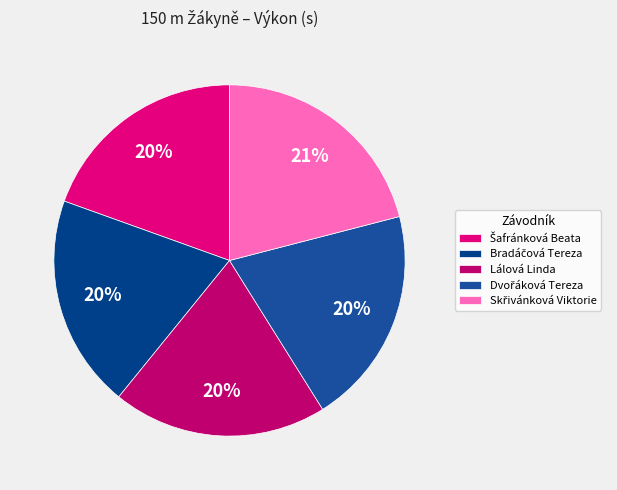

How many slices are in this pie chart?

5